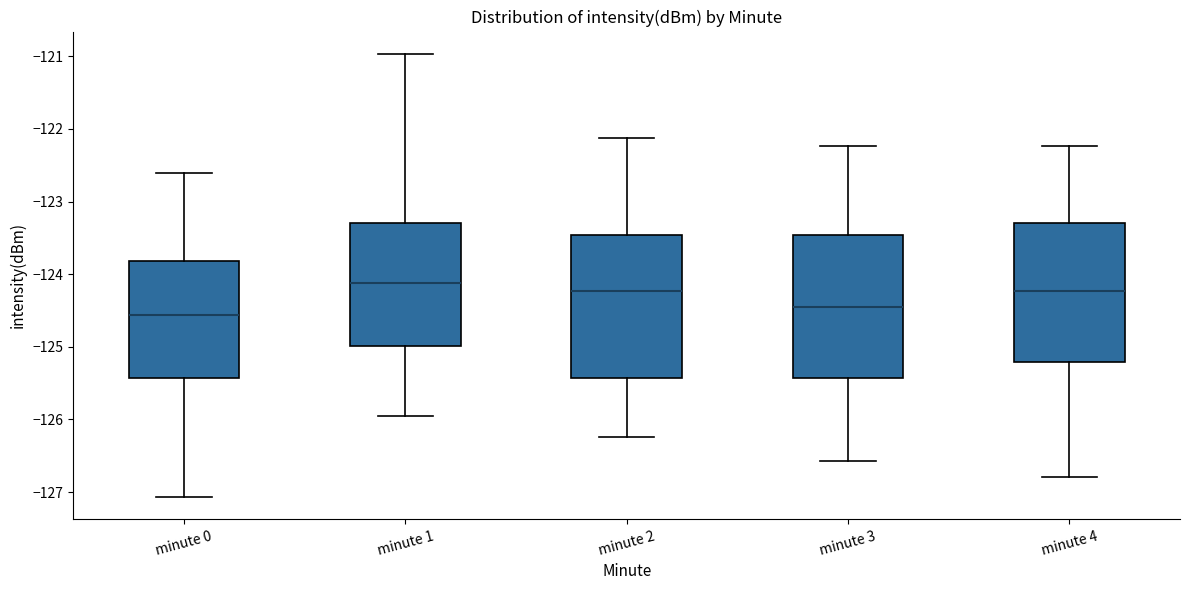

Which box has the highest median line?

minute 1